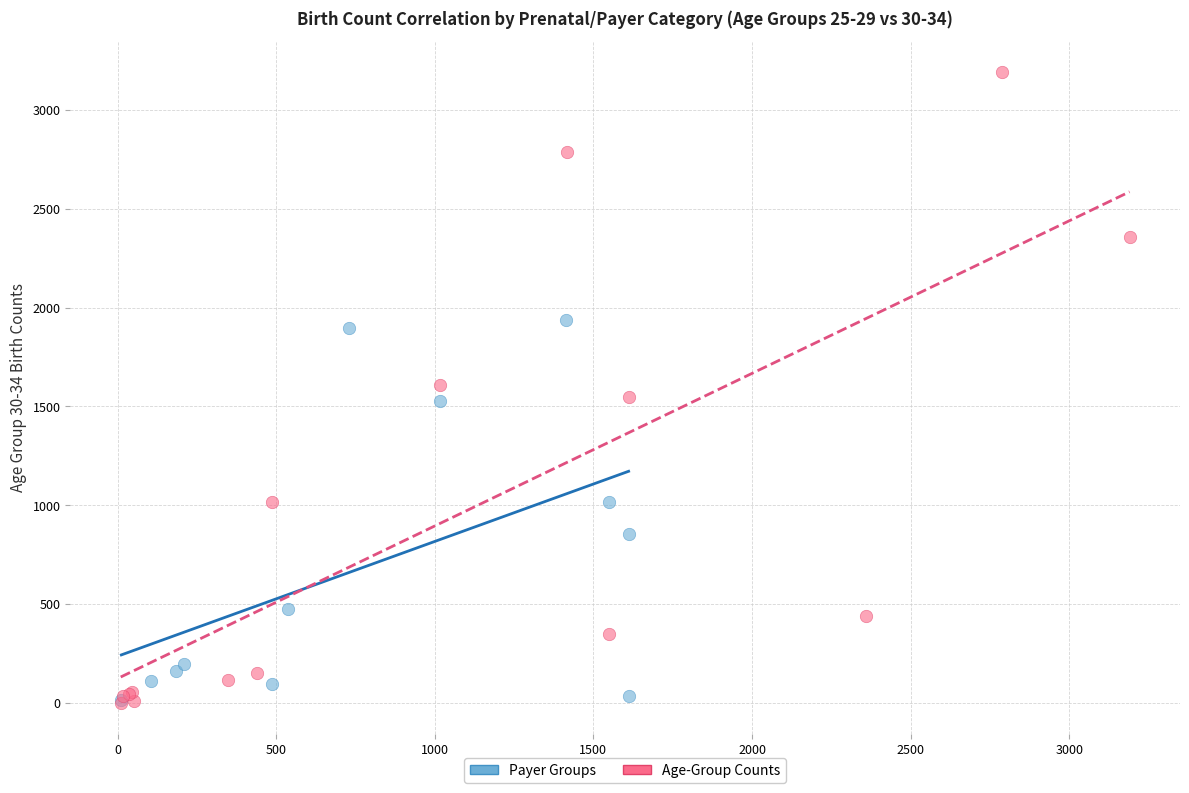

What are all the series names shown in the legend?

Payer Groups, Age-Group Counts